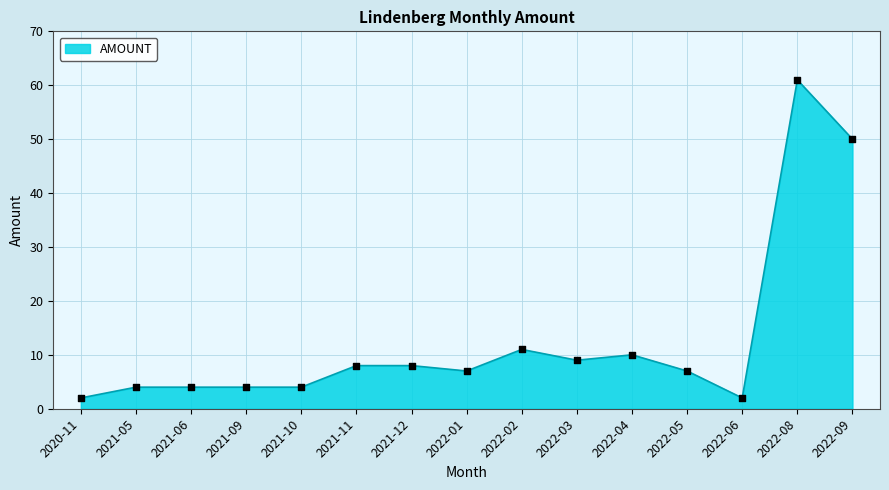

What is the change in value from 2021-06 to 2022-04?

+6